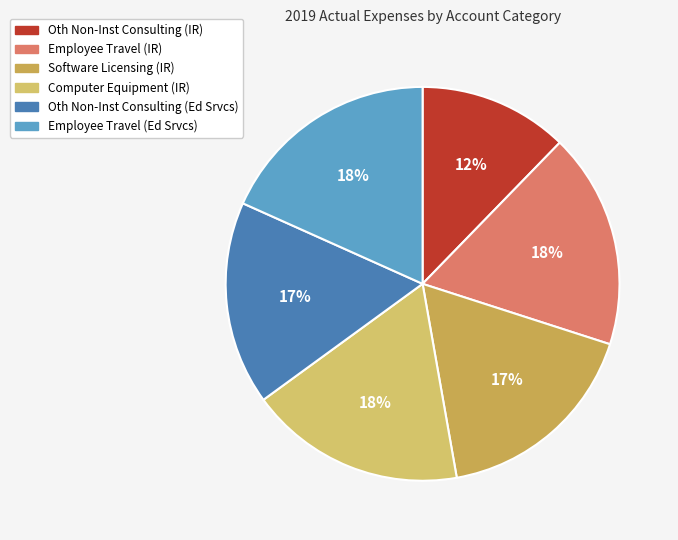

Approximately how many times larger is the value at Employee Travel (Ed Srvcs) compared to Software Licensing (IR)?

1.1